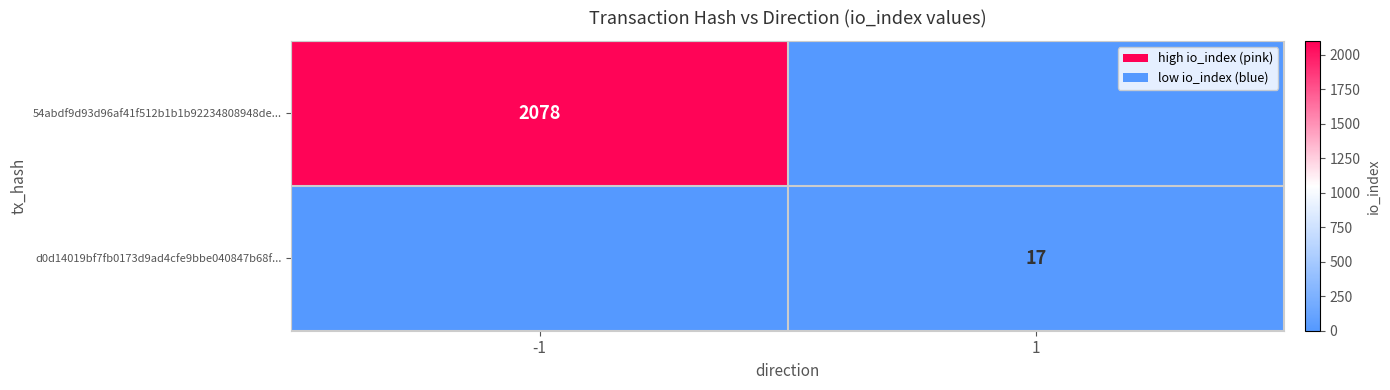

Is it true that 54abdf9d93d96af41f512b1b1b92234808948de... equals 639 at -1?

False